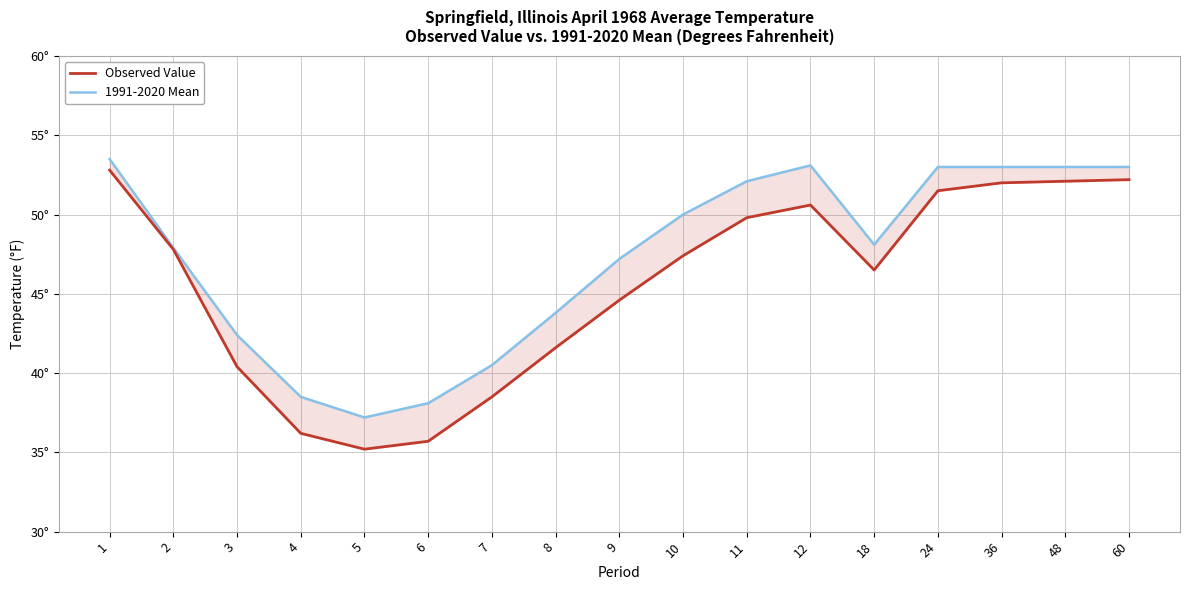

Reading left to right, what are all the values shown in this chart?

Observed Value: 1=52.8	2=47.8	3=40.4	4=36.2	5=35.2	6=35.7	7=38.5	8=41.6	9=44.6	10=47.4	11=49.8	12=50.6	18=46.5	24=51.5	36=52.0	48=52.1	60=52.2
1991-2020 Mean: 1=53.5	2=47.9	3=42.4	4=38.5	5=37.2	6=38.1	7=40.5	8=43.8	9=47.2	10=50.0	11=52.1	12=53.1	18=48.1	24=53.0	36=53.0	48=53.0	60=53.0